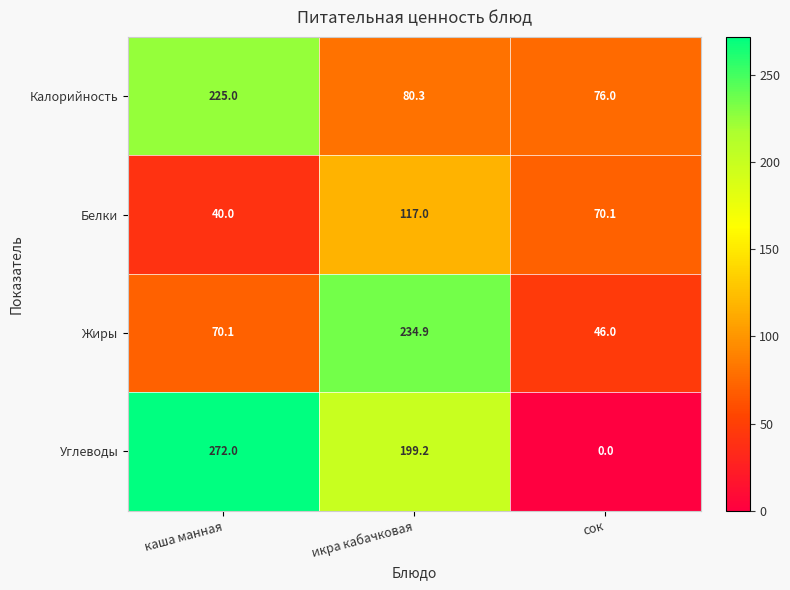

What is the sum of all Белки values?

227.1